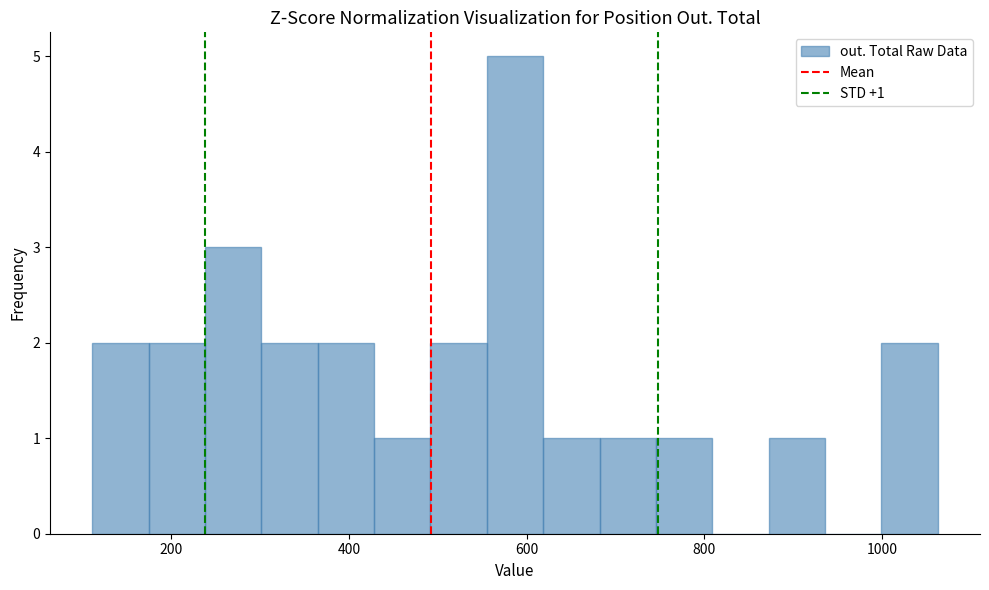

Read against the x-axis, roughly where is the centre of the tallest bar?

580